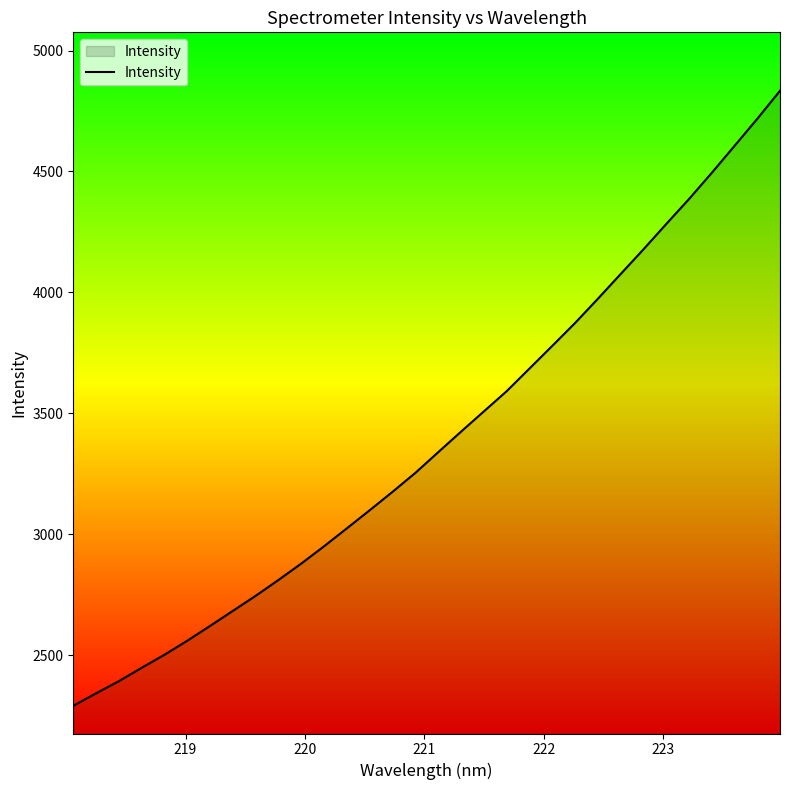

What is the difference between the maximum and minimum values?

2542.9